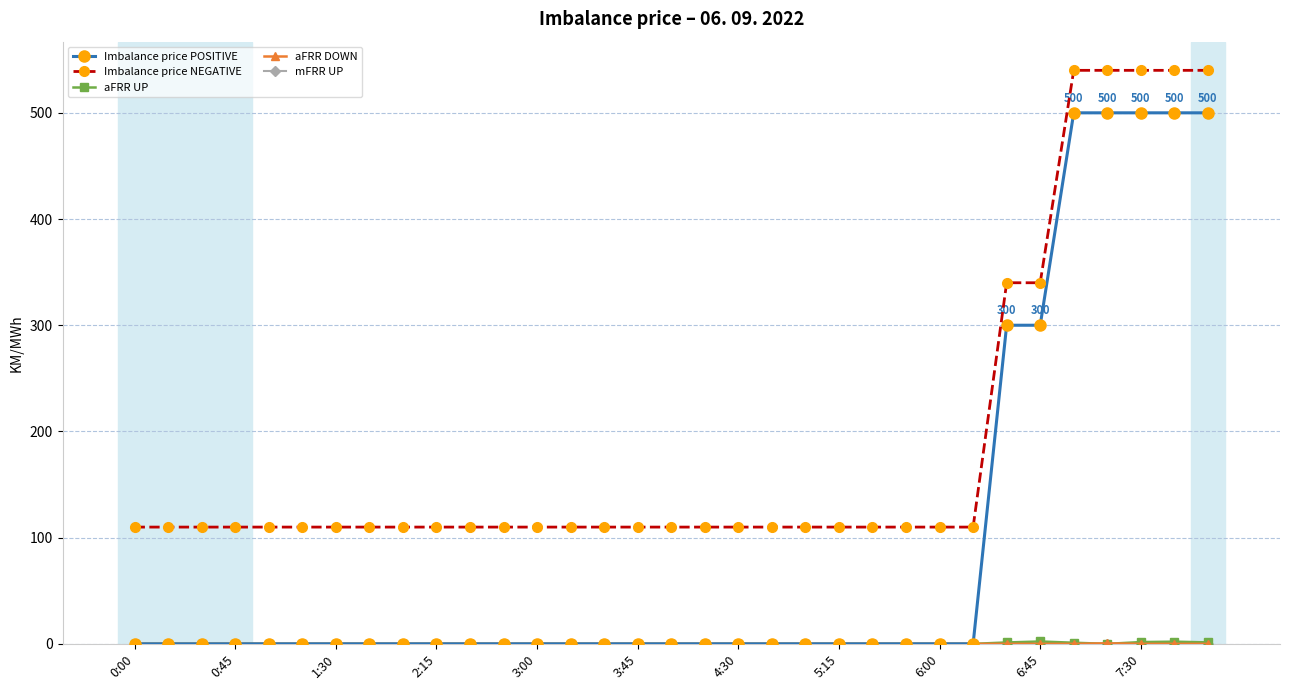

Which series has the widest spread of values?

Imbalance price POSITIVE